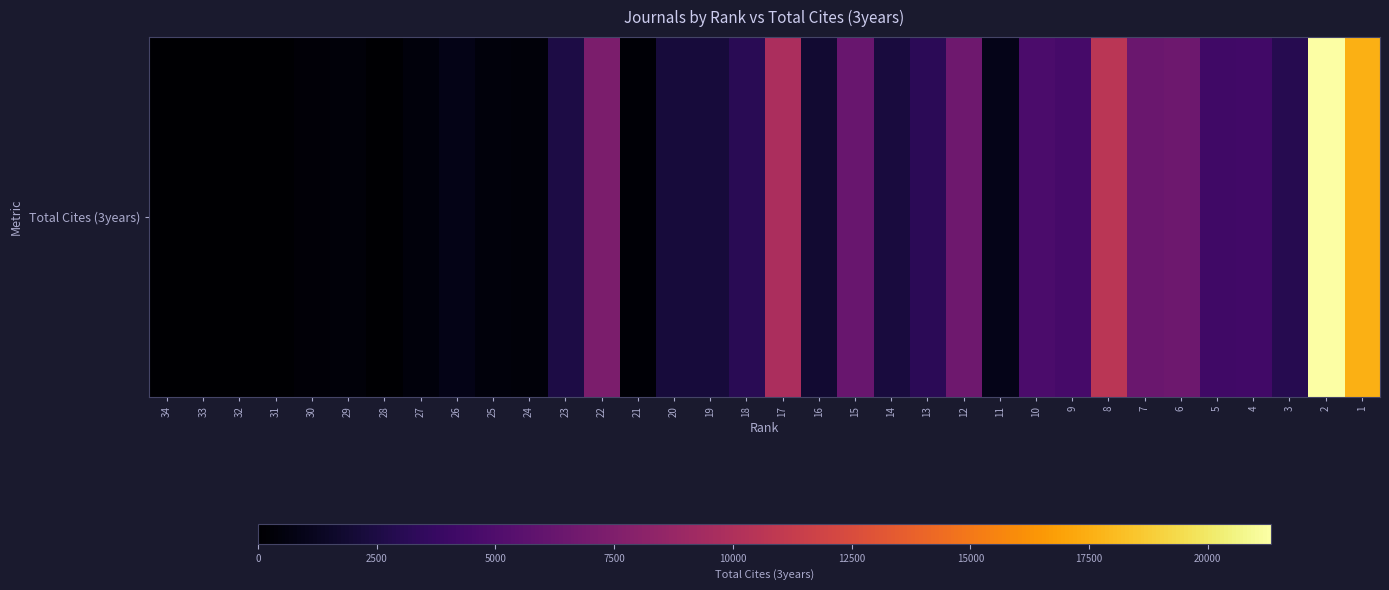

True or false: the data shows 2872 at 10.

False